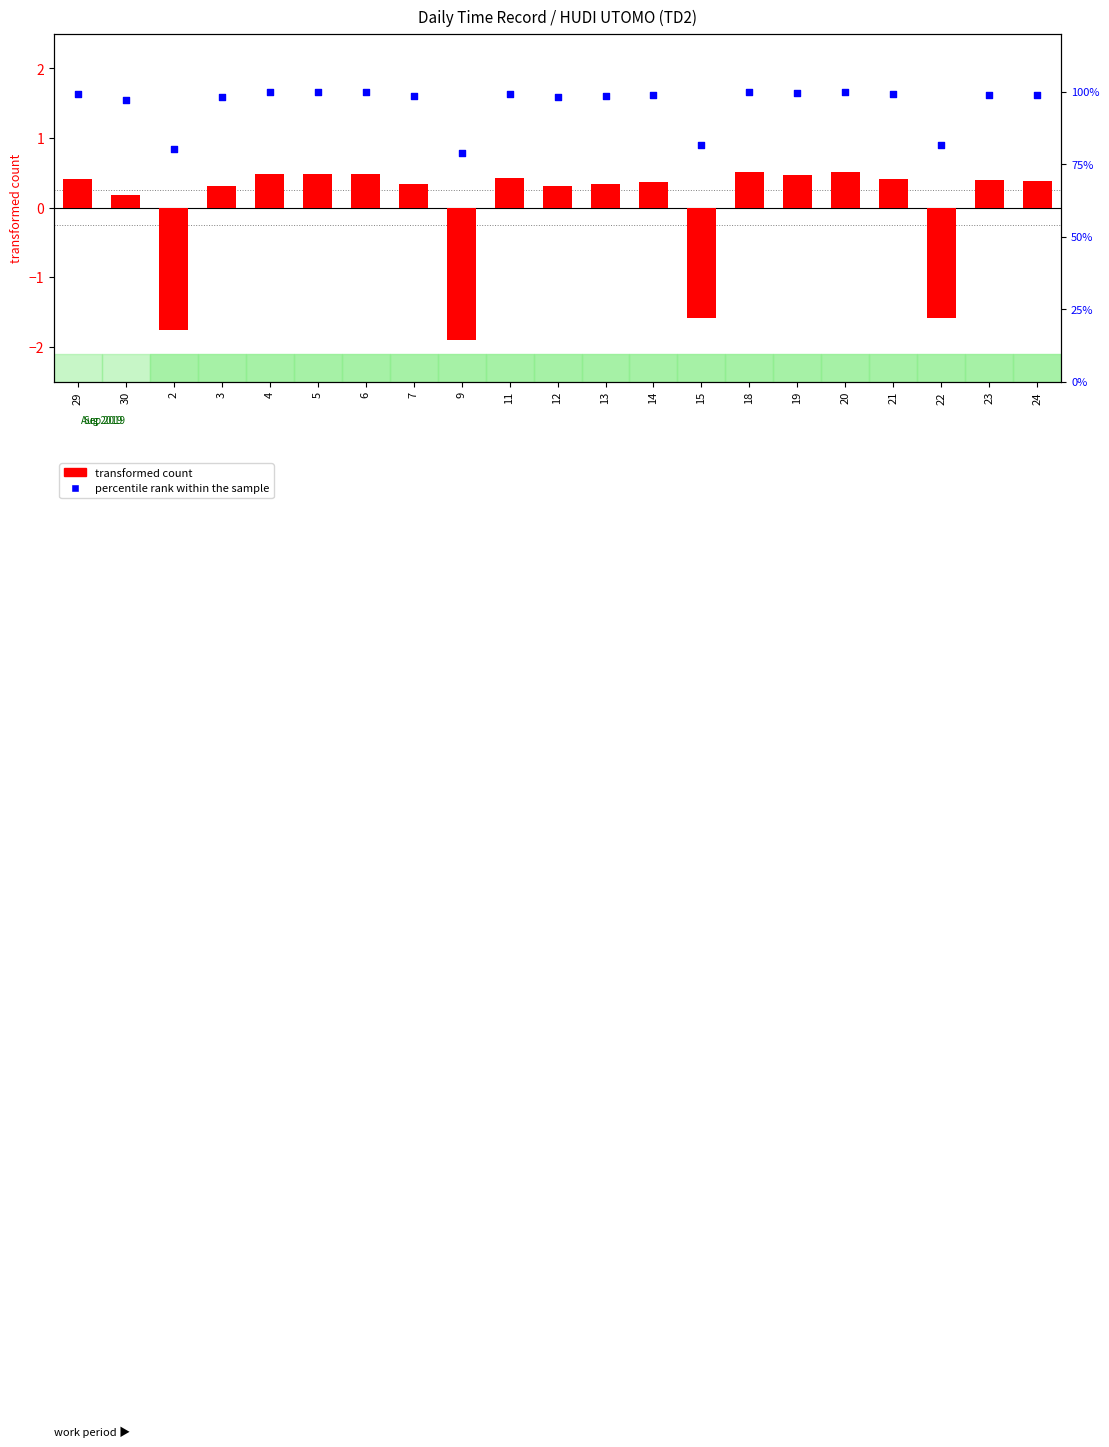

Which series reaches the minimum Y coordinate?

transformed count